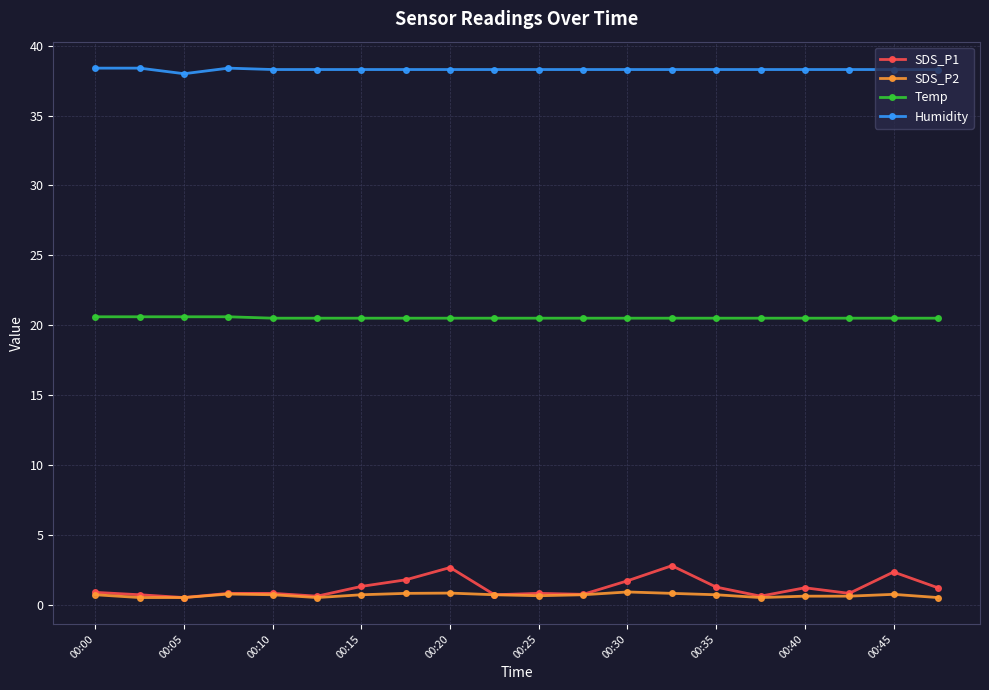

True or false: SDS_P2 has more than 1 points higher than both neighbors.

True